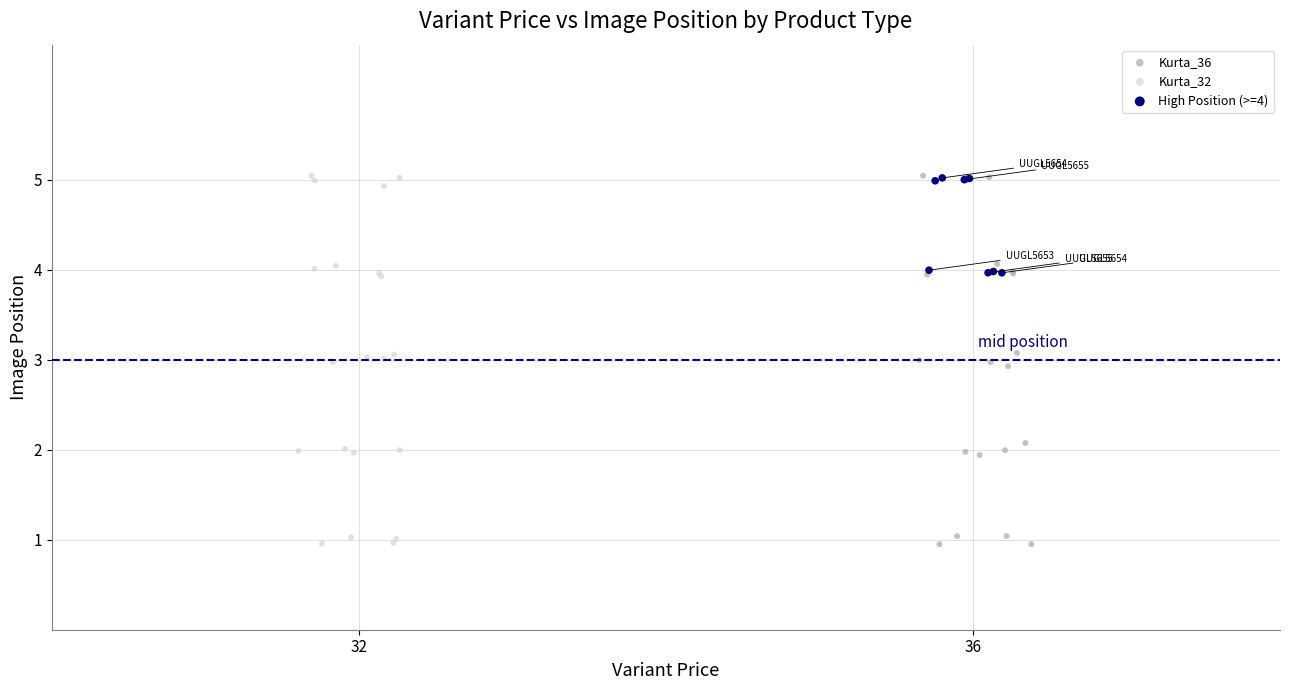

What are all the series names shown in the legend?

Kurta_36, Kurta_32, High Position (>=4)